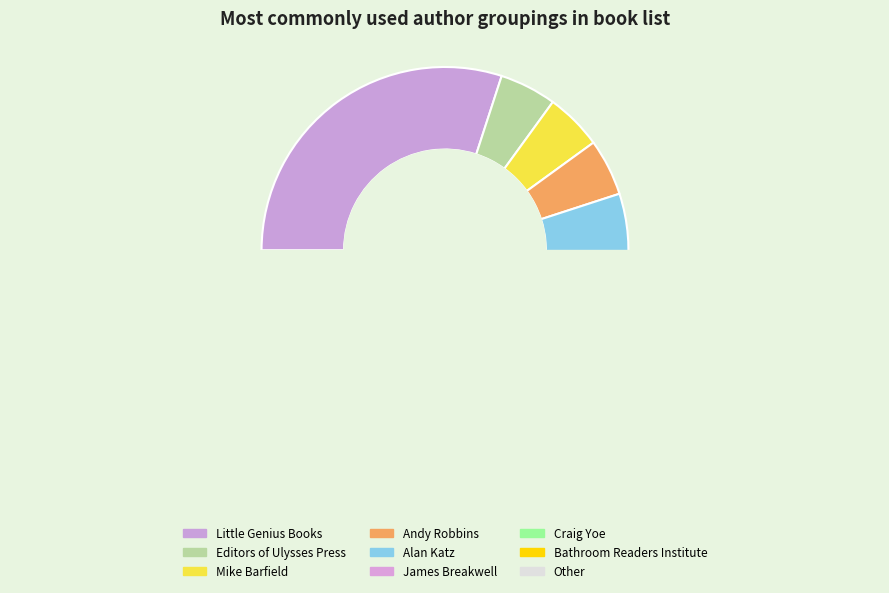

The Alan Katz slice represents 2% of the pie. True or false?

False